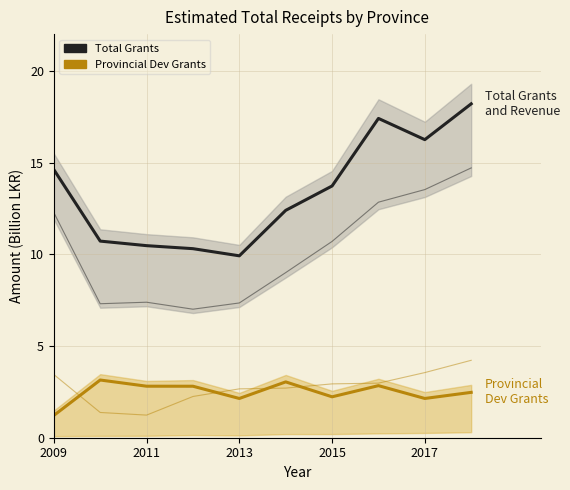

Is it true that Total Grants equals 16.2 at 2017?

True